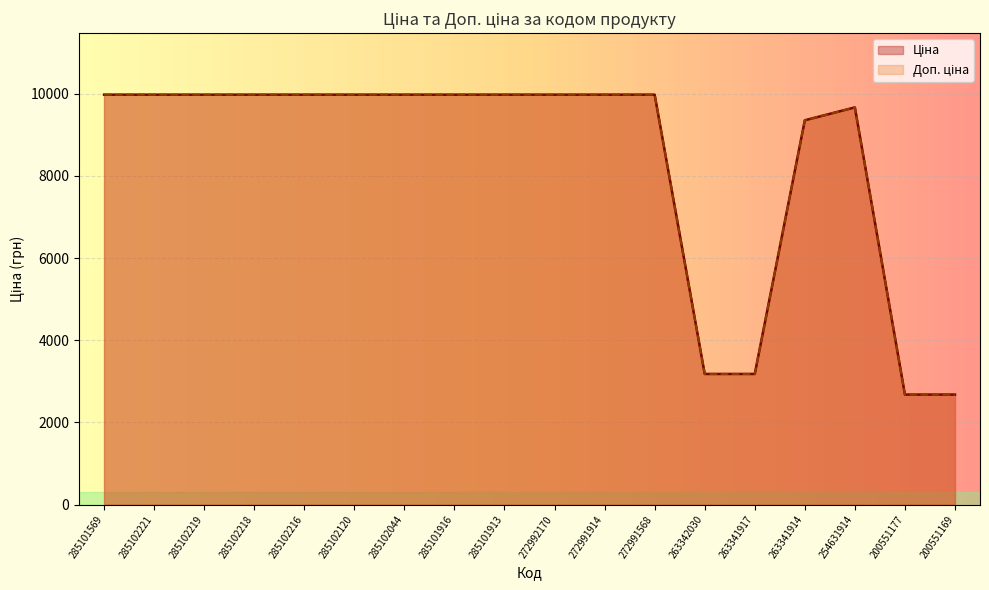

The Ціна series shows 4205.3 at 285101569. True or false?

False